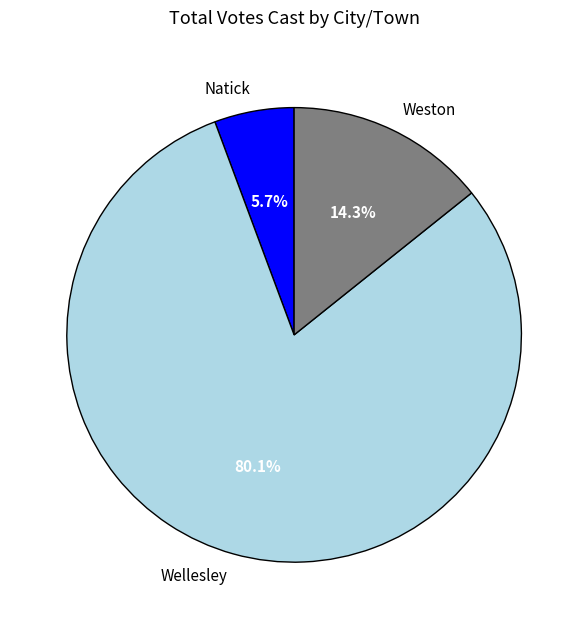

What is the smallest slice in the pie chart?

Natick